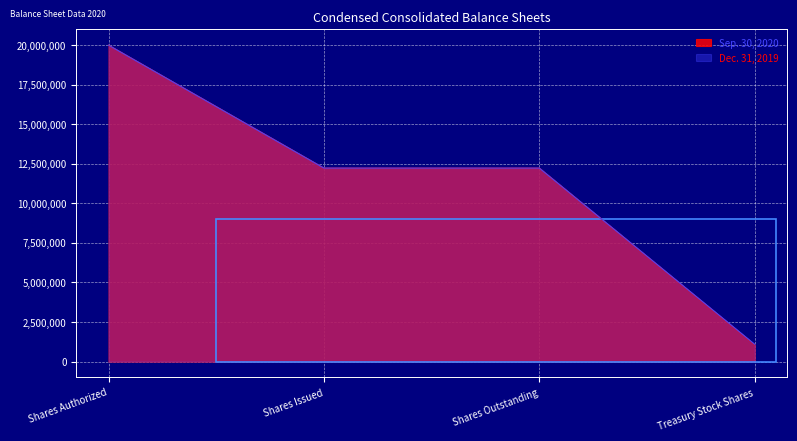

List the series in order of their overall mean, lowest first.

Sep. 30, 2020, Dec. 31, 2019